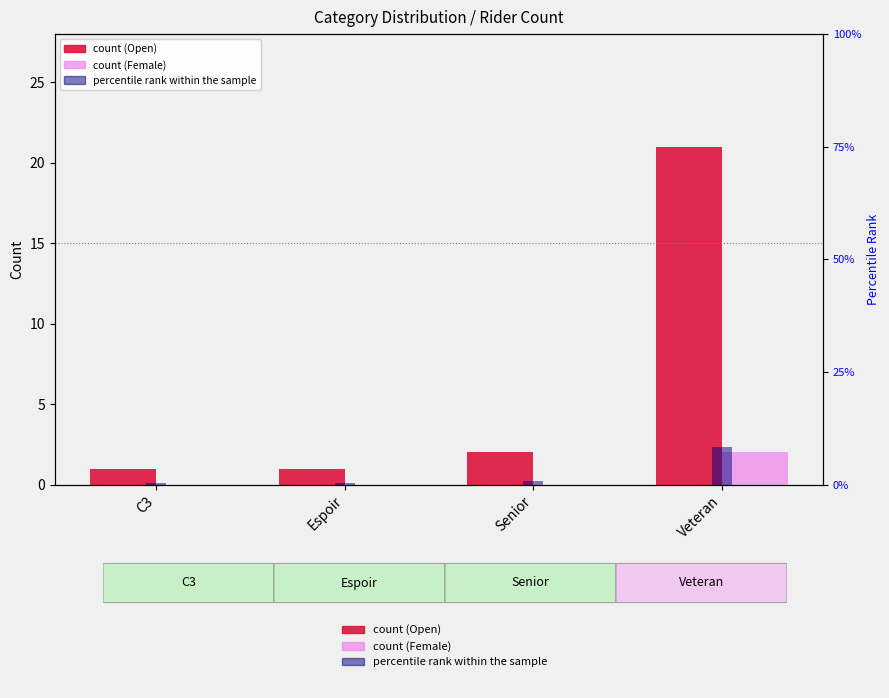

Is it true that count (Female) equals 0.0 at Espoir?

True